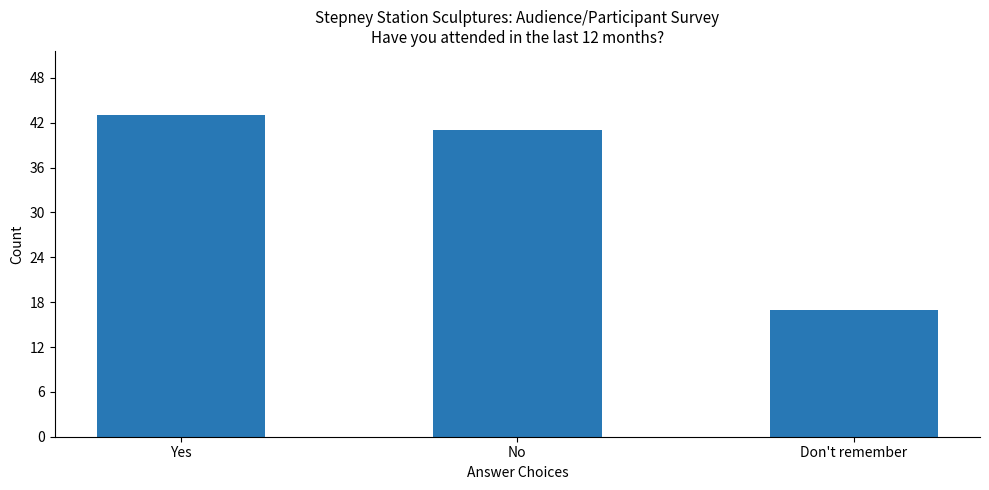

Reading right to left, extract all data points from this chart.

17	41	43